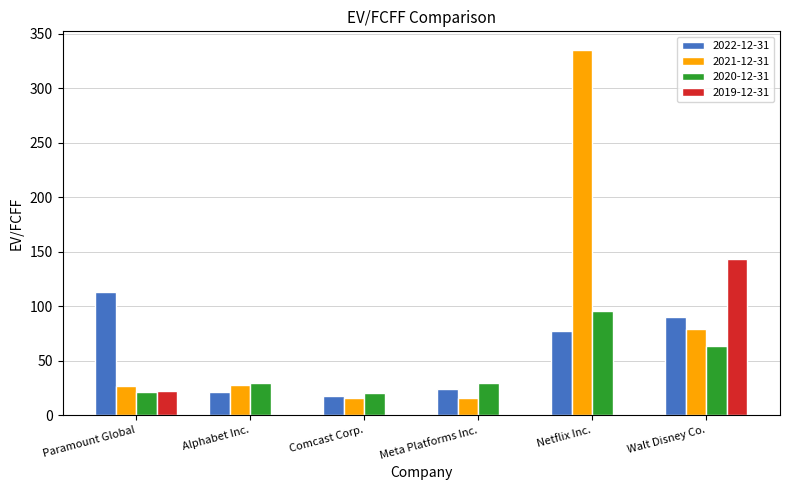

What is the sum of all 2020-12-31 values?

260.3